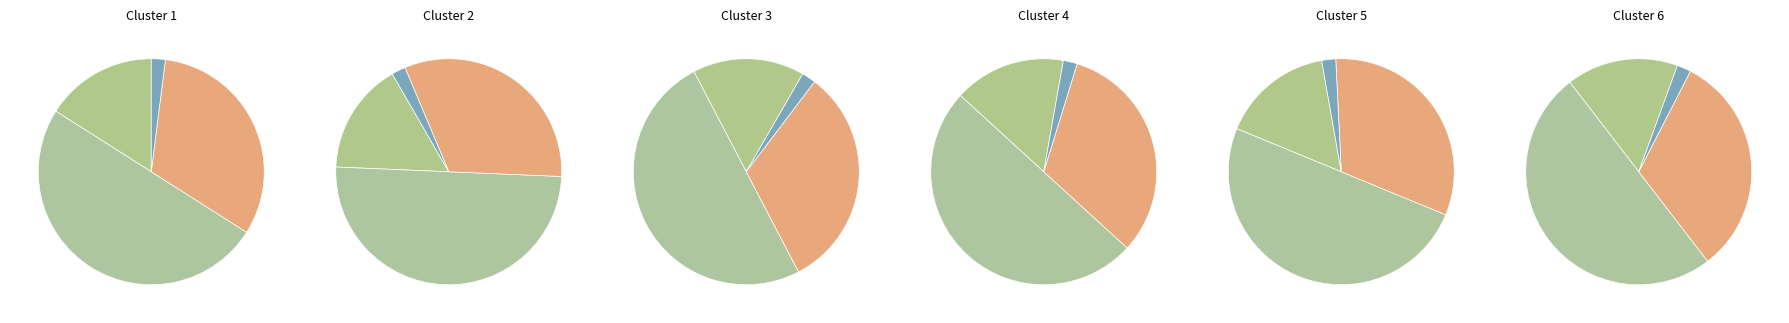

Count the number of slices in the pie.

4